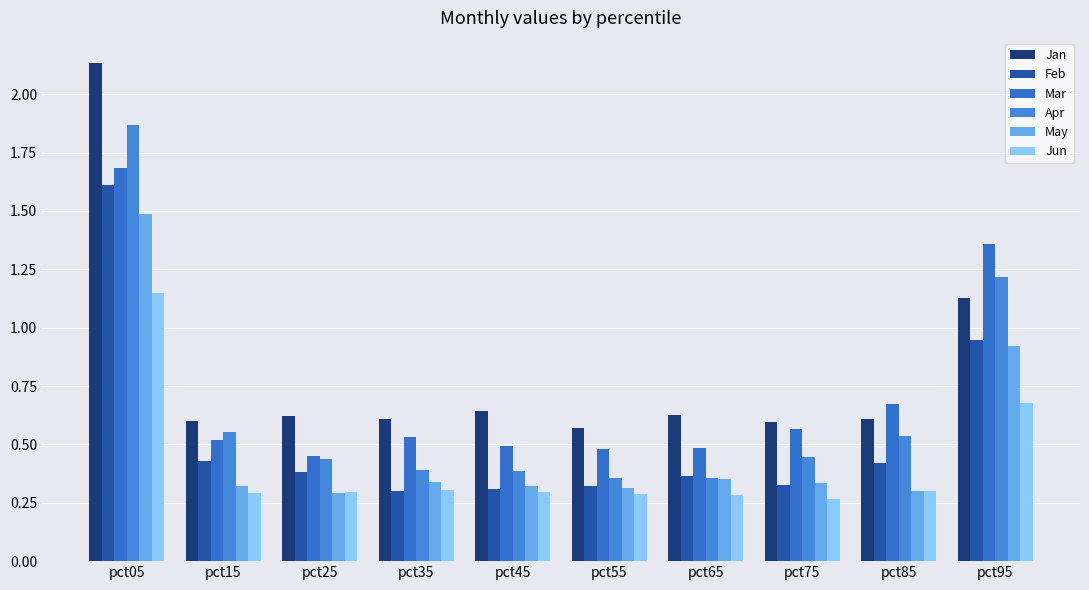

What is the lowest value of the Mar series?

0.5